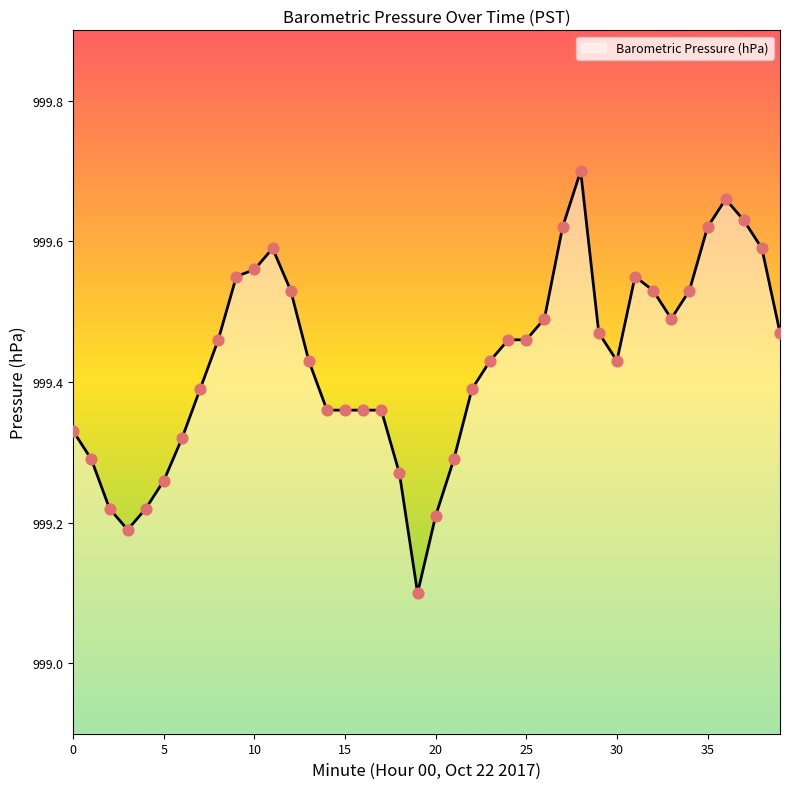

What is the difference between the maximum and minimum values?

0.6